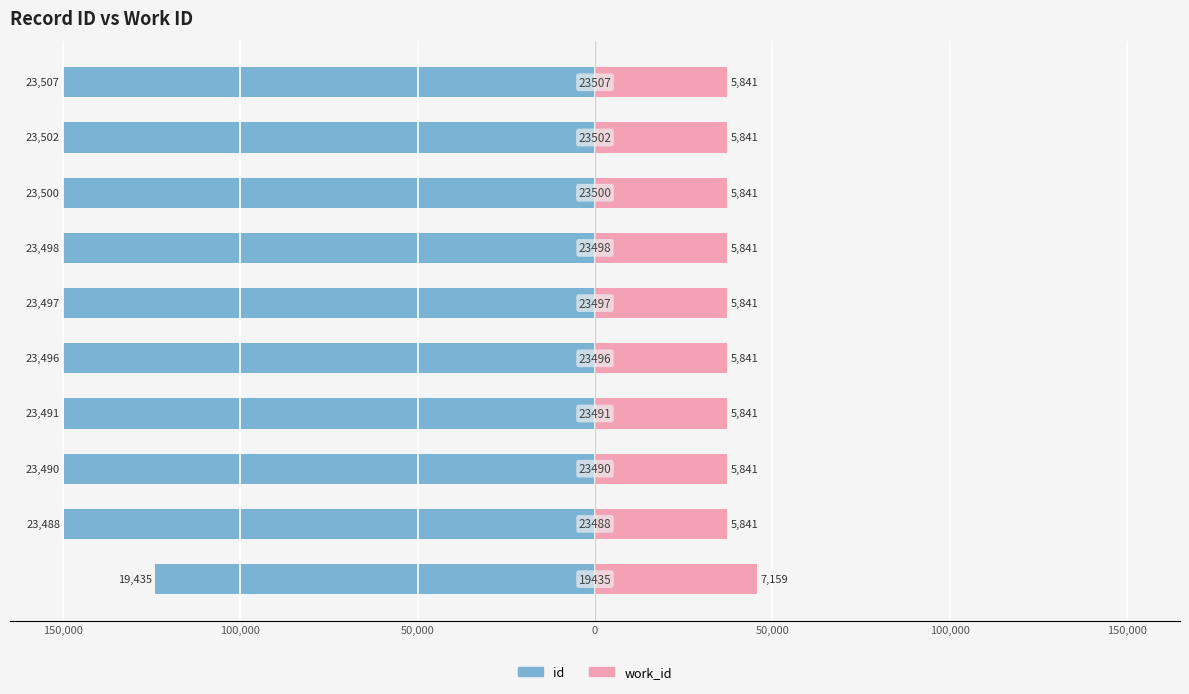

Is it true that id equals -266675.4 at 9?

False